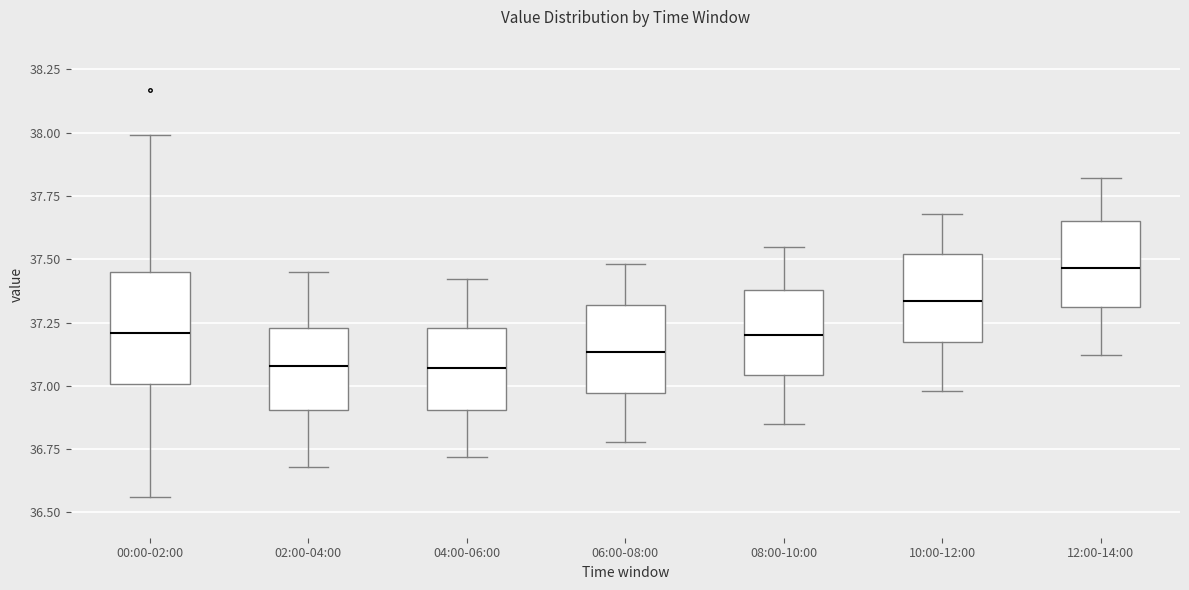

Reading left to right, read every box against the y-axis: the position of its median line, the range the box covers, and the ends of its whiskers. The values are not printed on the chart, so give them approximately, as read against the axis.

00:00-02:00: median 37.20, box 37.00 to 37.45, whiskers 36.55 to 38.00
02:00-04:00: median 37.10, box 36.90 to 37.25, whiskers 36.70 to 37.45
04:00-06:00: median 37.05, box 36.90 to 37.25, whiskers 36.70 to 37.40
06:00-08:00: median 37.15, box 36.95 to 37.30, whiskers 36.80 to 37.50
08:00-10:00: median 37.20, box 37.05 to 37.40, whiskers 36.85 to 37.55
10:00-12:00: median 37.35, box 37.15 to 37.50, whiskers 37.00 to 37.70
12:00-14:00: median 37.45, box 37.30 to 37.65, whiskers 37.10 to 37.80